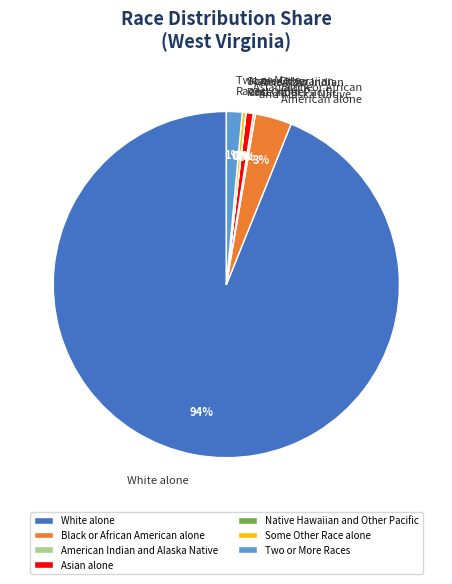

Does White alone represent more than half of the total?

Yes